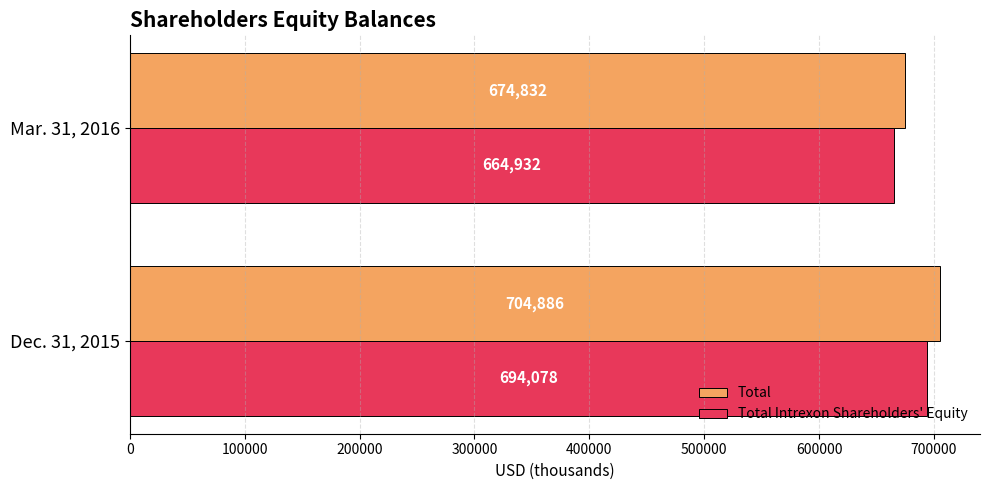

The Total Intrexon Shareholders' Equity series shows 272493 at Mar. 31, 2016. True or false?

False